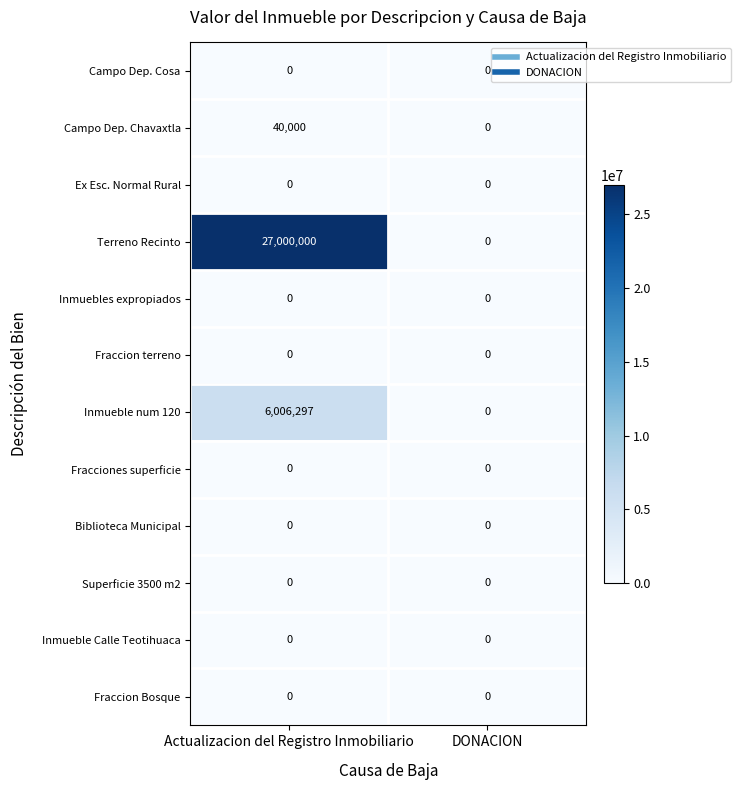

True or false: Campo Dep. Chavaxtla has a value of 14474 at Actualizacion del Registro Inmobiliario.

False